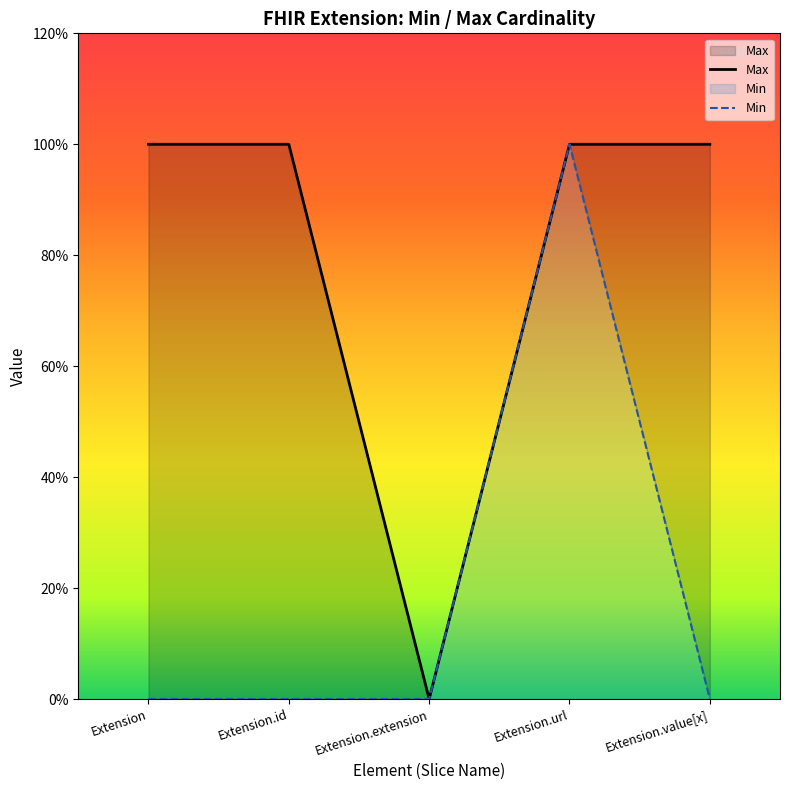

What is the sum of the values at Extension.value[x] and Extension.url?

2